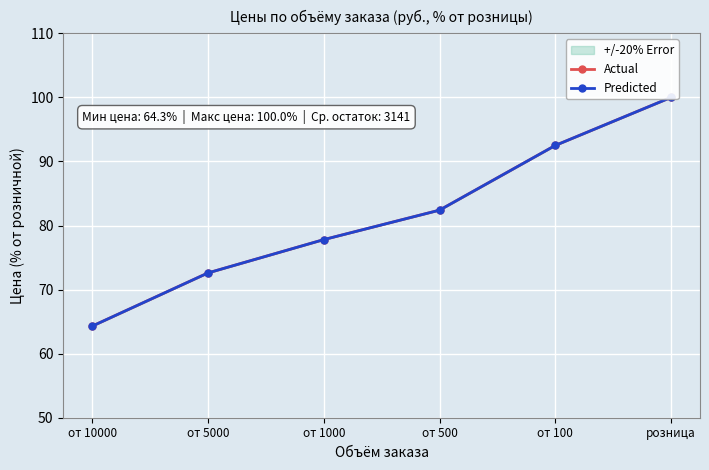

Reading right to left, list all the values displayed in this chart.

Actual: 100.0	92.5	82.4	77.8	72.6	64.3
Predicted: 100.0	92.5	82.4	77.8	72.6	64.3